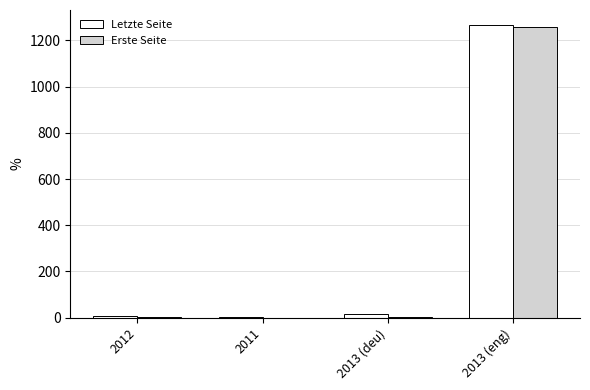

What is the difference between the Letzte Seite values at 2013 (deu) and 2012?

6